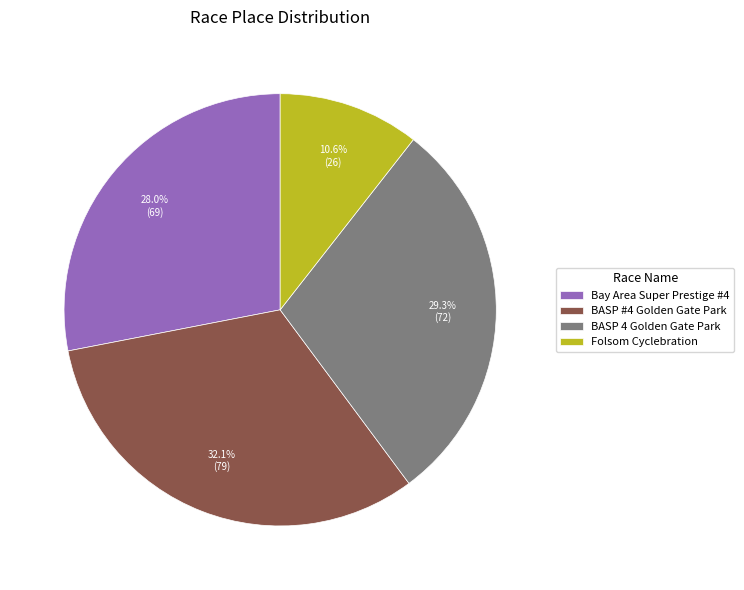

What is the largest slice in the pie chart?

BASP #4 Golden Gate Park